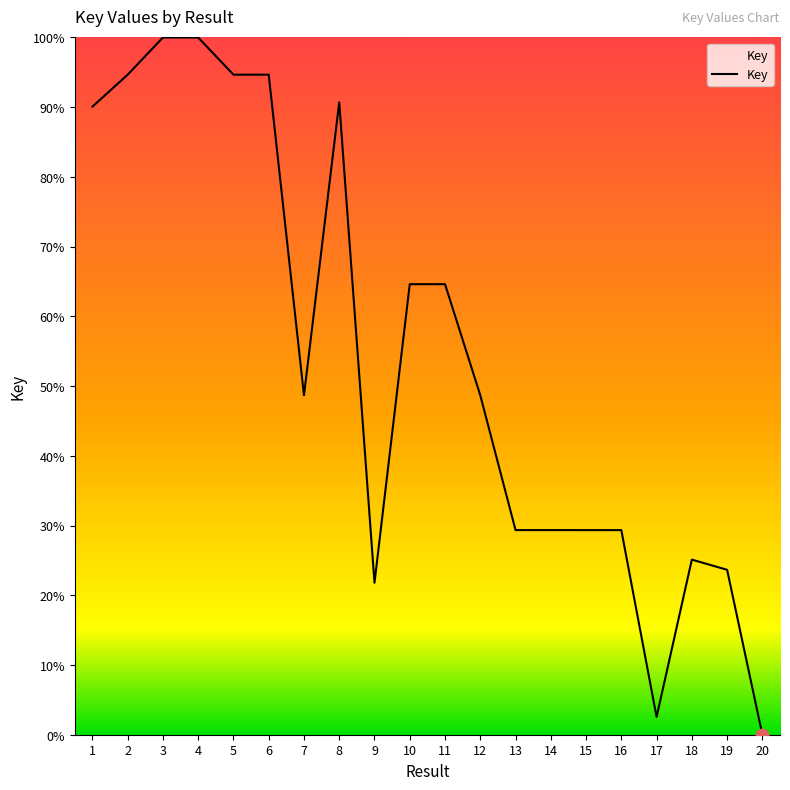

Which has a higher value, 6 or 9?

6